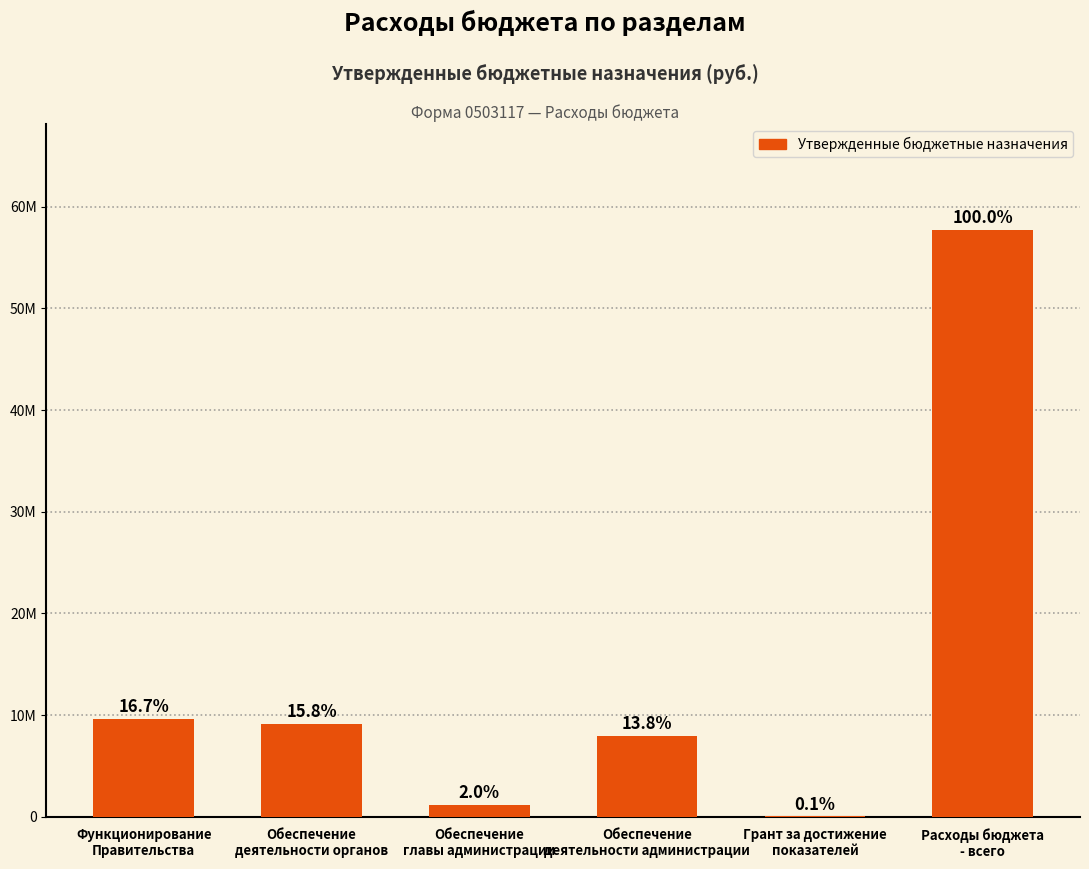

Are the bars horizontal?

No